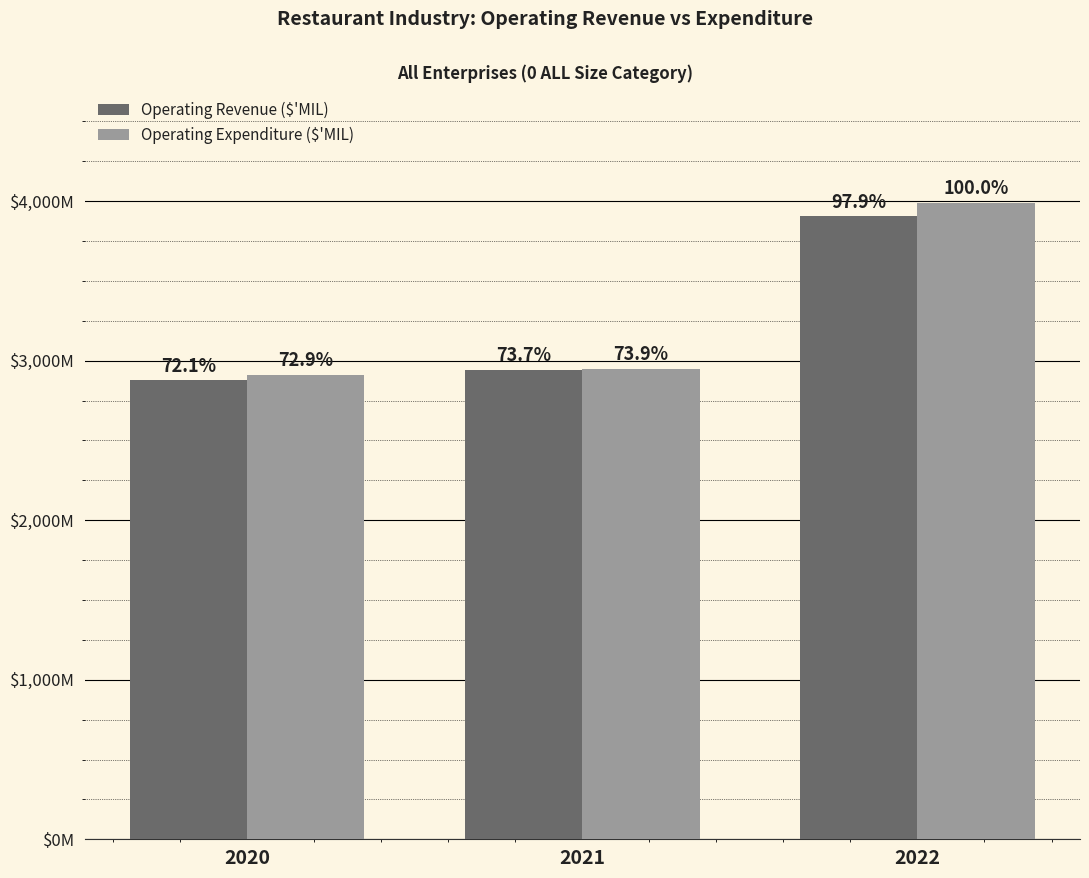

Are the bars horizontal?

No